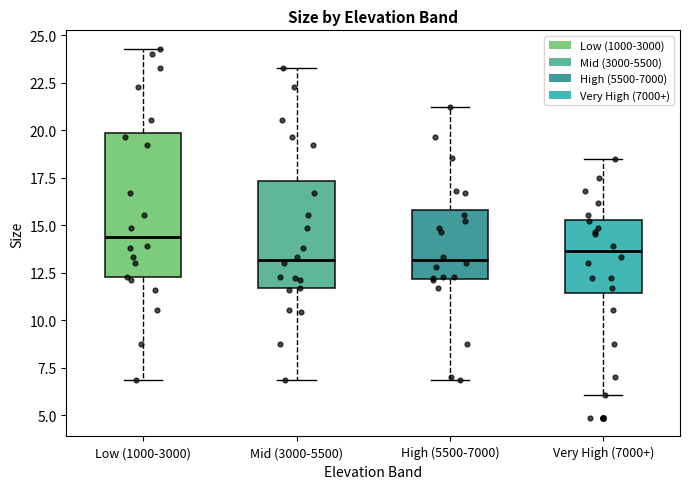

Reading left to right, read every box against the y-axis: the position of its median line, the range the box covers, and the ends of its whiskers. The values are not printed on the chart, so give them approximately, as read against the axis.

Low (1000-3000): median 14.5, box 12.5 to 20.0, whiskers 7.0 to 24.5
Mid (3000-5500): median 13.0, box 11.5 to 17.5, whiskers 7.0 to 23.5
High (5500-7000): median 13.0, box 12.0 to 16.0, whiskers 7.0 to 21.0
Very High (7000+): median 13.5, box 11.5 to 15.5, whiskers 6.0 to 18.5